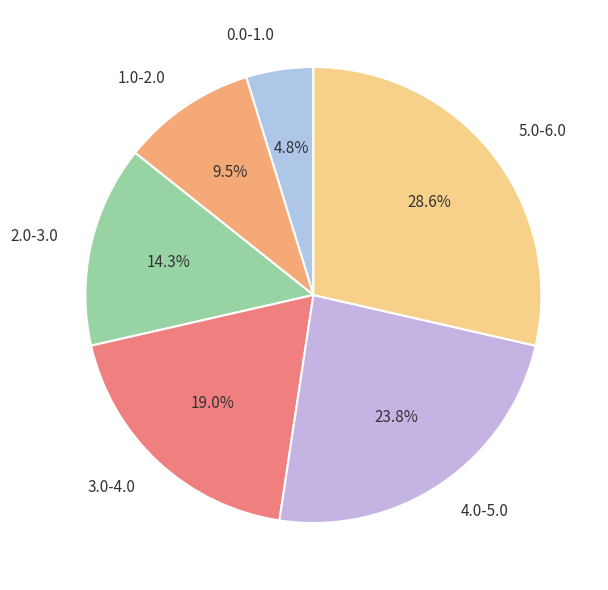

What percentage is the 0.0-1.0 slice, to the nearest percent?

5%